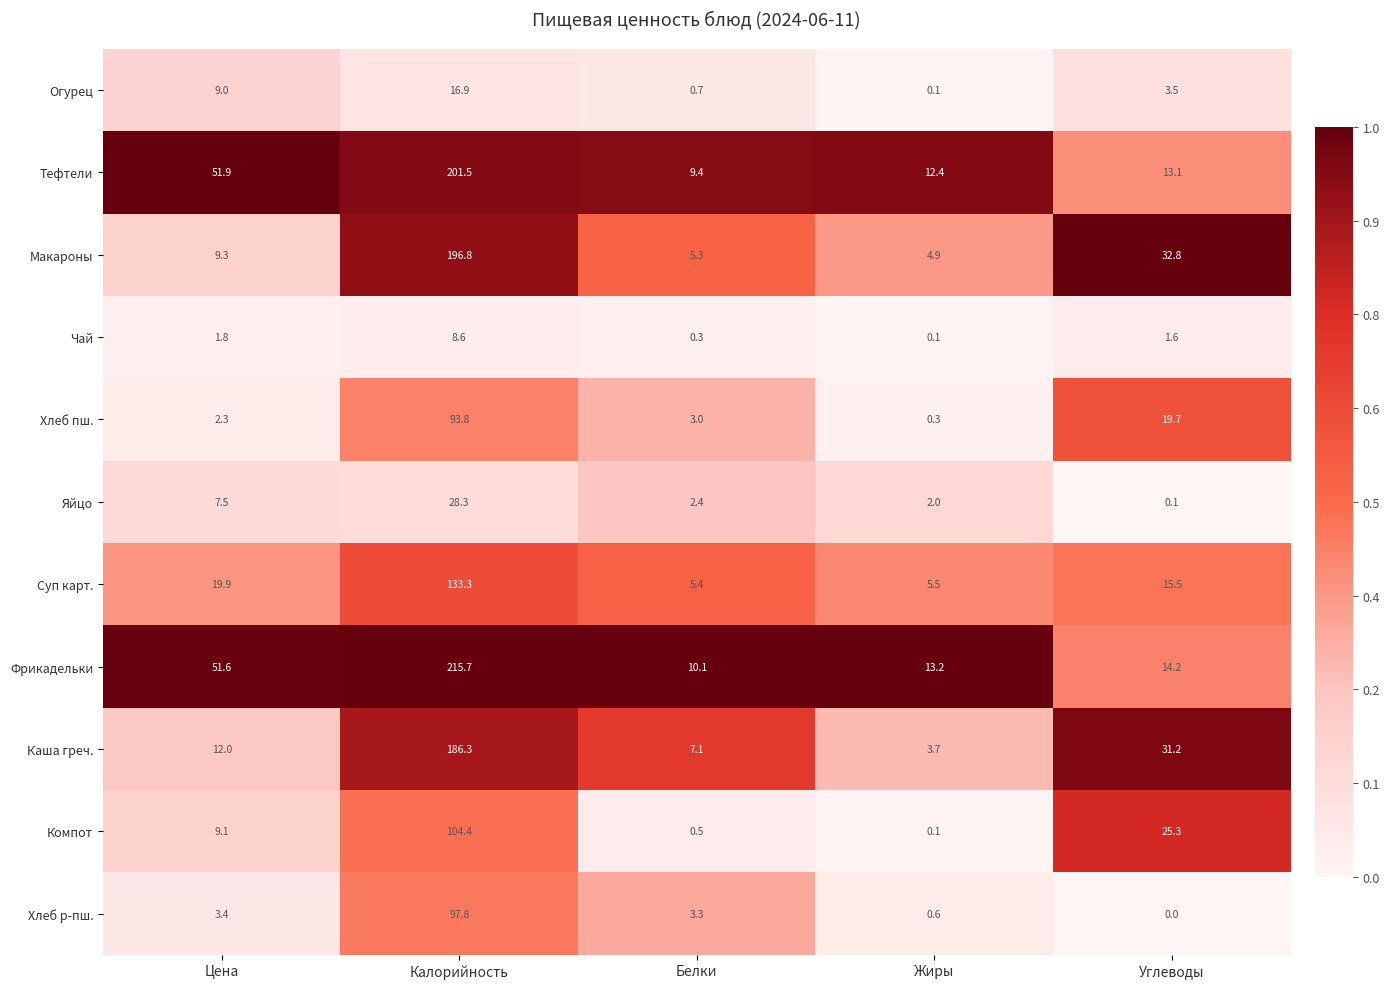

Where is Чай nearest to the value 4?

Цена